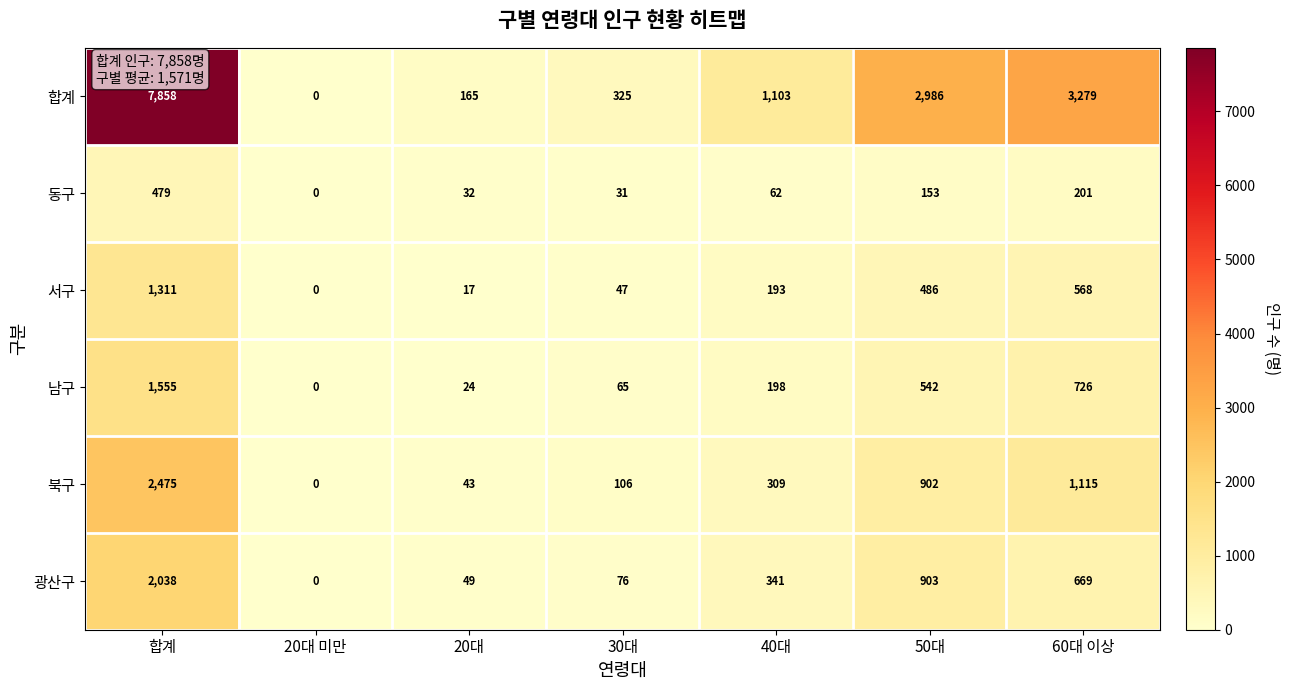

The 광산구 series shows 903 at 50대. True or false?

True